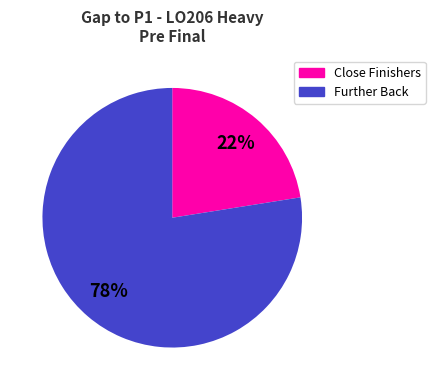

To the nearest percent, what is the average slice percentage?

50%